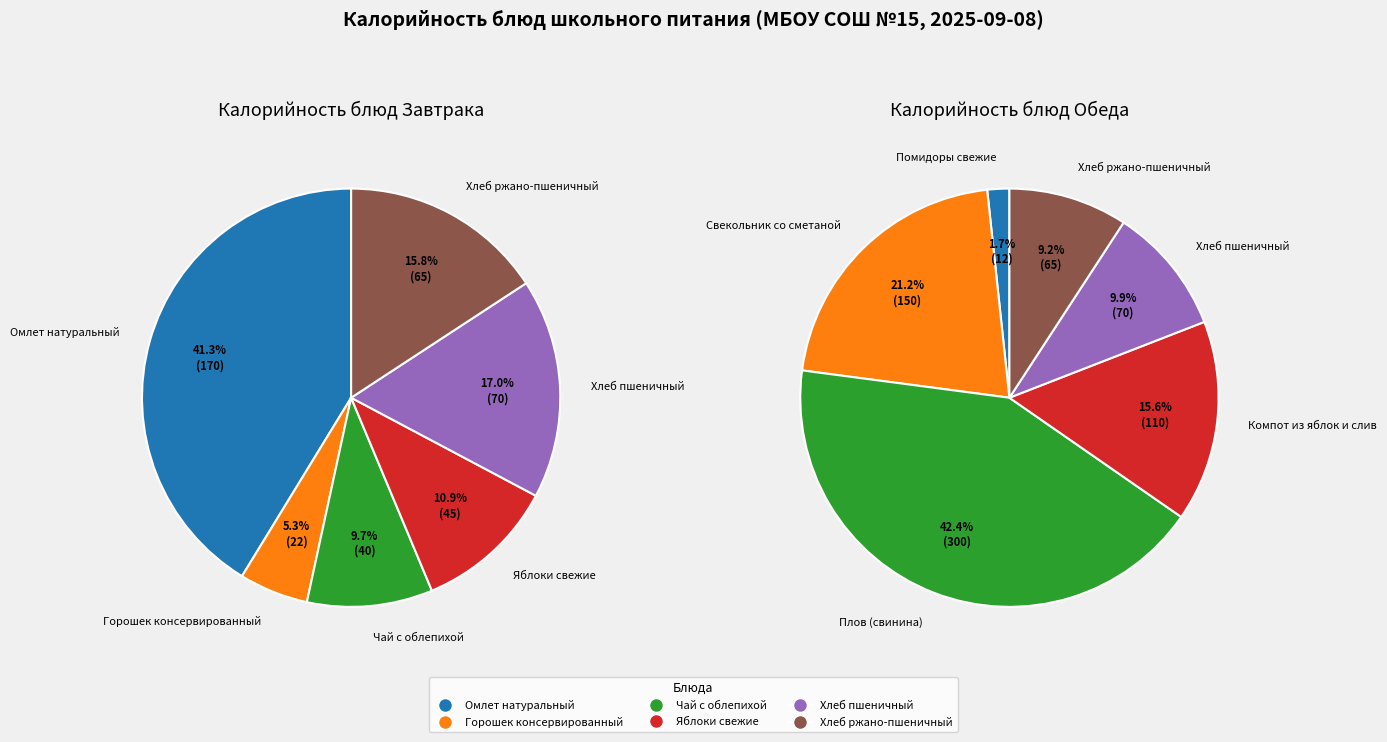

How many segments does this pie chart have?

6